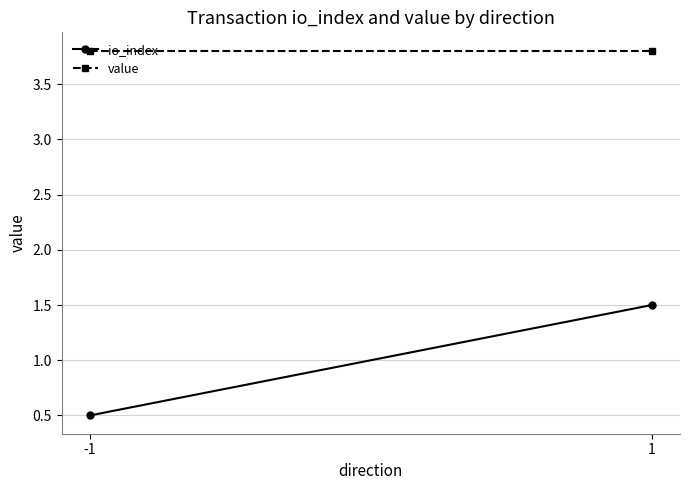

What is the smallest value displayed?

0.5